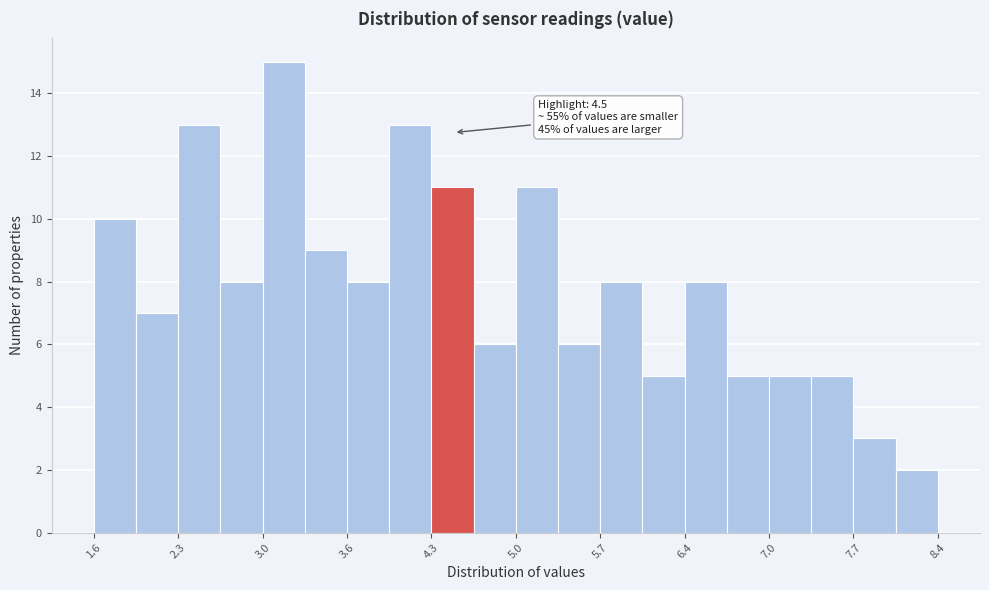

Around what value on the x-axis is the tallest bar? Give the approximate position of its centre, as read against the axis.

3.1